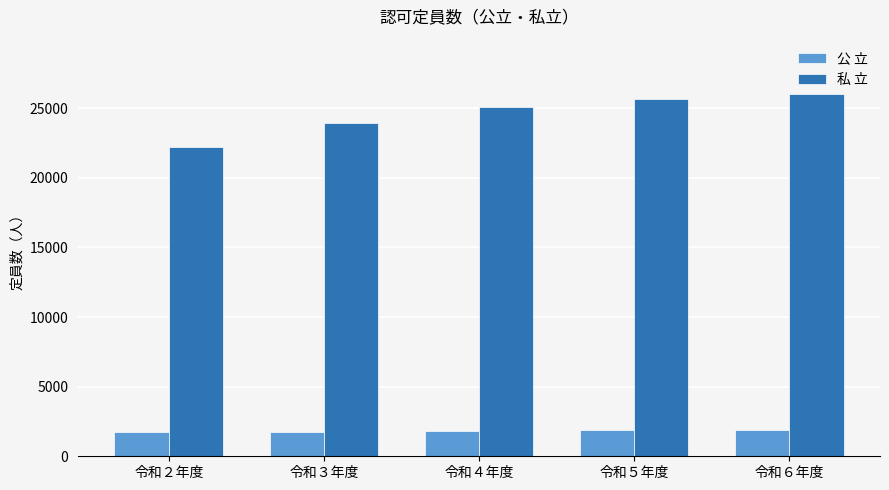

What is the difference between the 私 立 values at 令和２年度 and 令和５年度?

3443